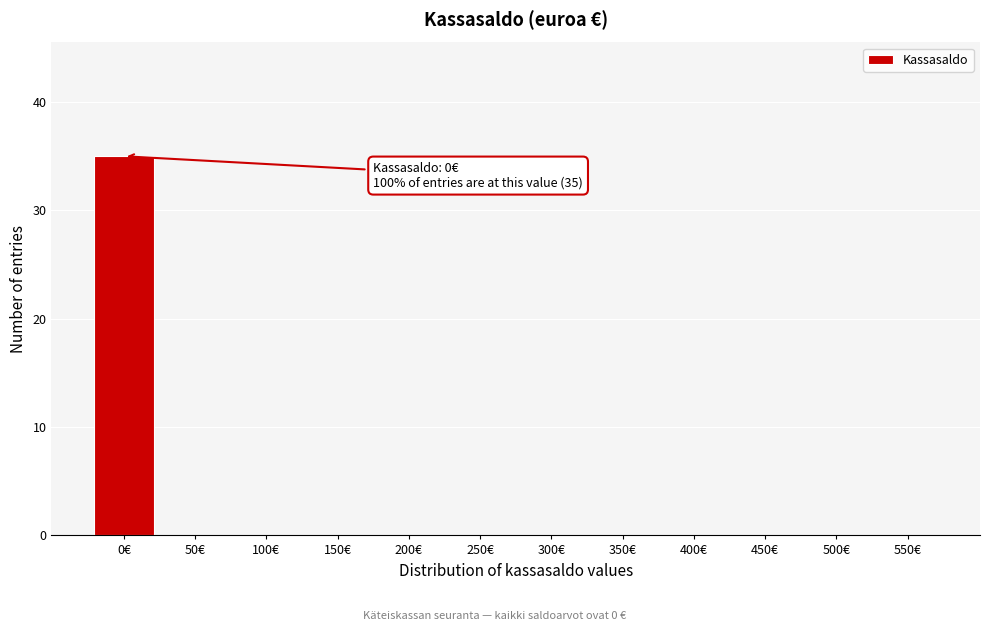

Reading right to left, transcribe all the data shown in this chart.

550€=0	500€=0	450€=0	400€=0	350€=0	300€=0	250€=0	200€=0	150€=0	100€=0	50€=0	0€=35